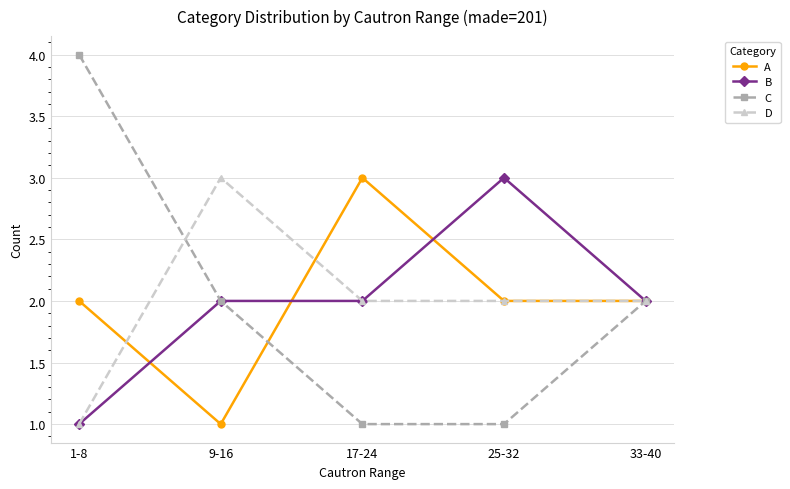

What is the minimum value shown in the chart?

1